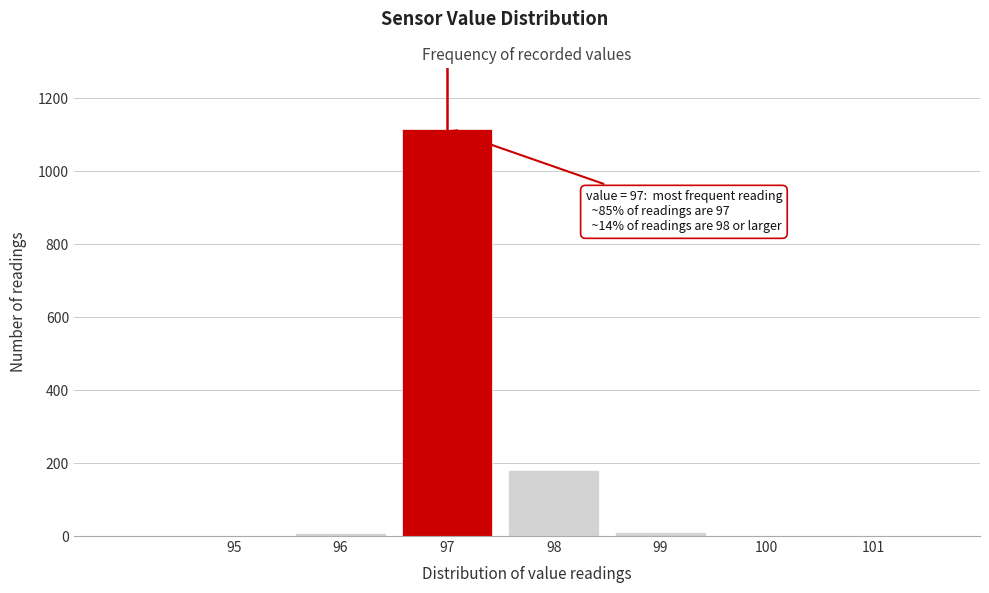

Over which range of the x-axis is the bar tallest?

96.5 to 97.5